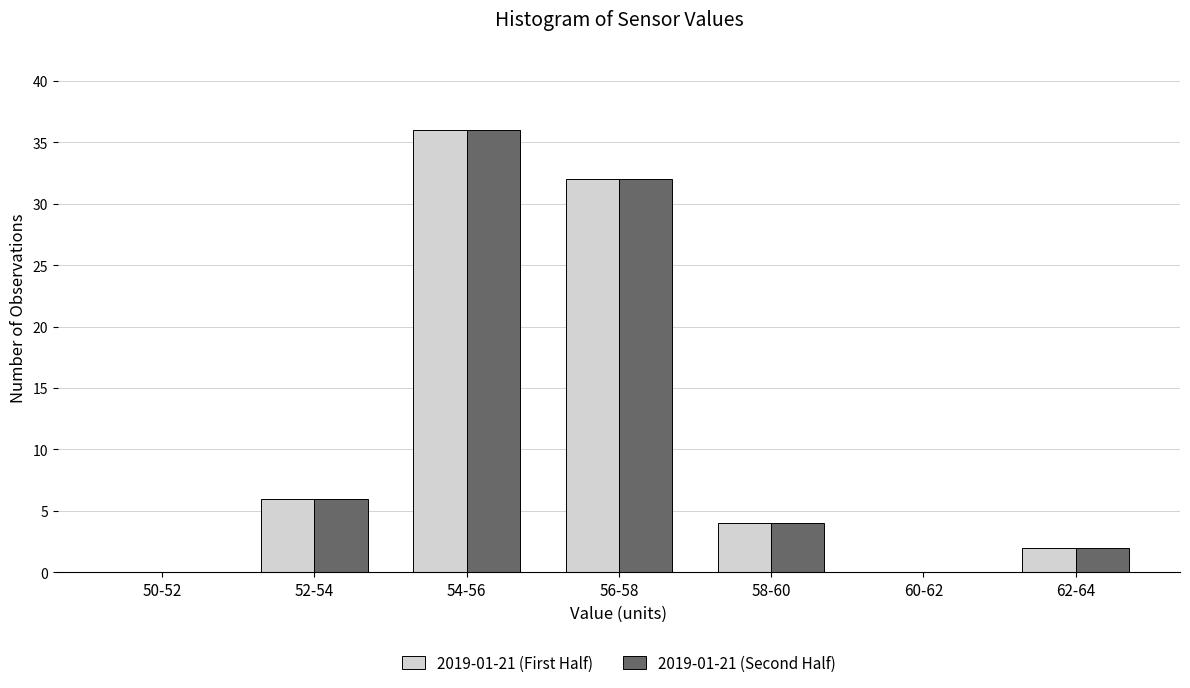

Reading right to left, transcribe all the data shown in this chart.

2019-01-21 (First Half): 62-64=2	60-62=0	58-60=4	56-58=32	54-56=36	52-54=6	50-52=0
2019-01-21 (Second Half): 62-64=2	60-62=0	58-60=4	56-58=32	54-56=36	52-54=6	50-52=0